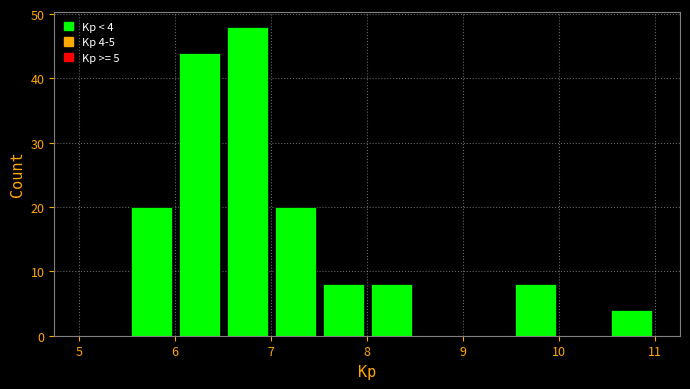

Over which range of the x-axis is the bar tallest?

6.5 to 7.0